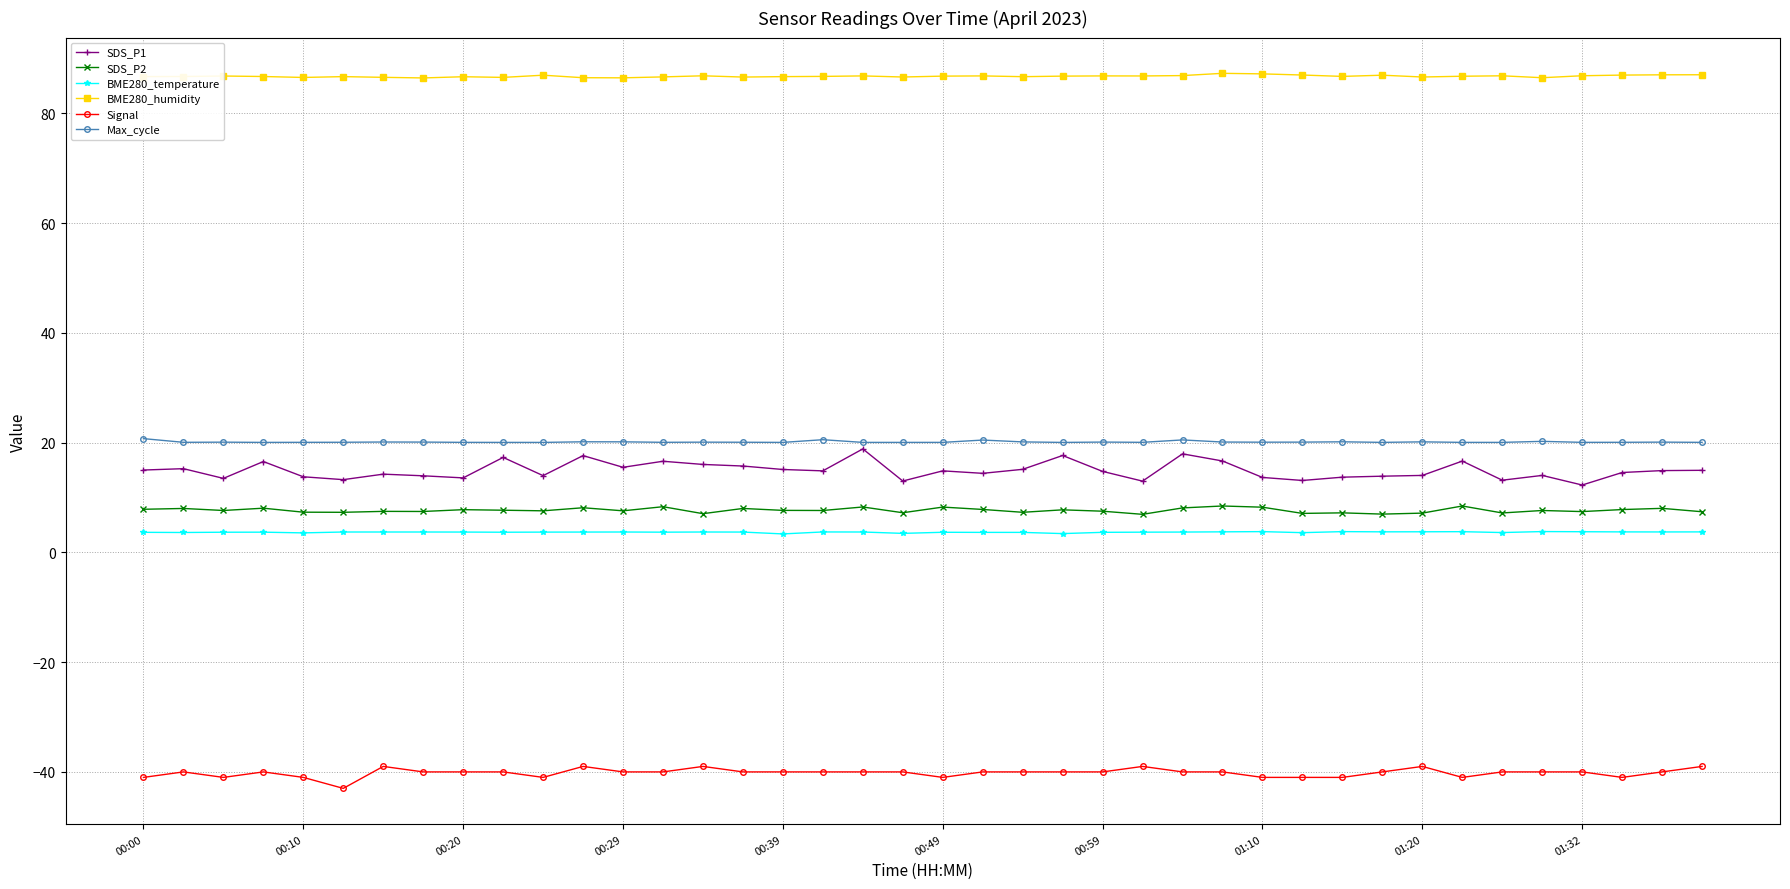

Which series has the largest total across all categories?

BME280_humidity